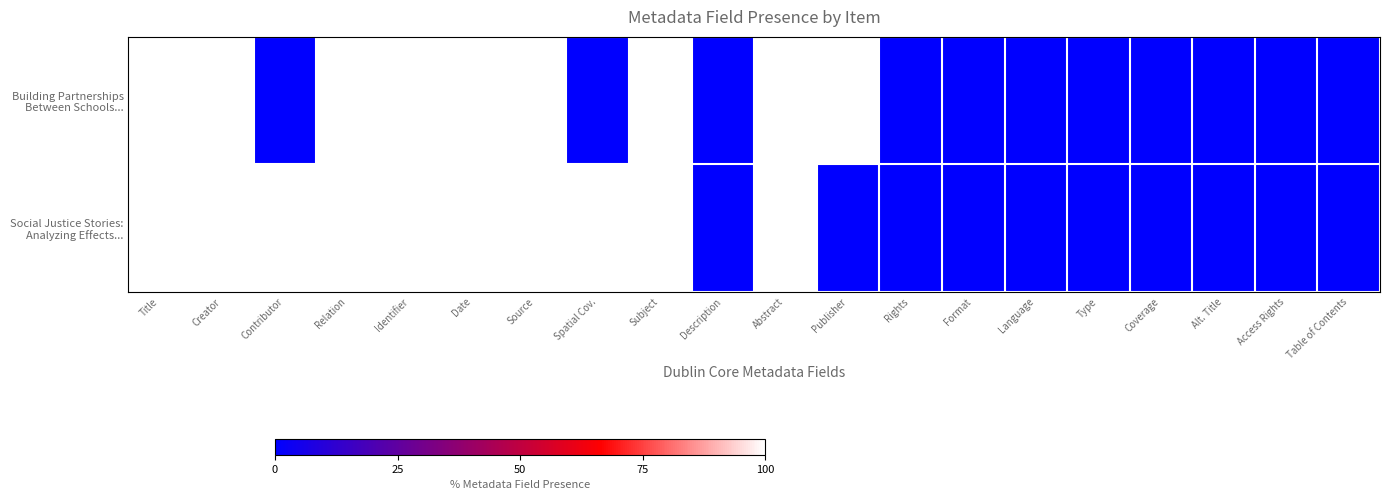

What is the maximum value shown in the chart?

100